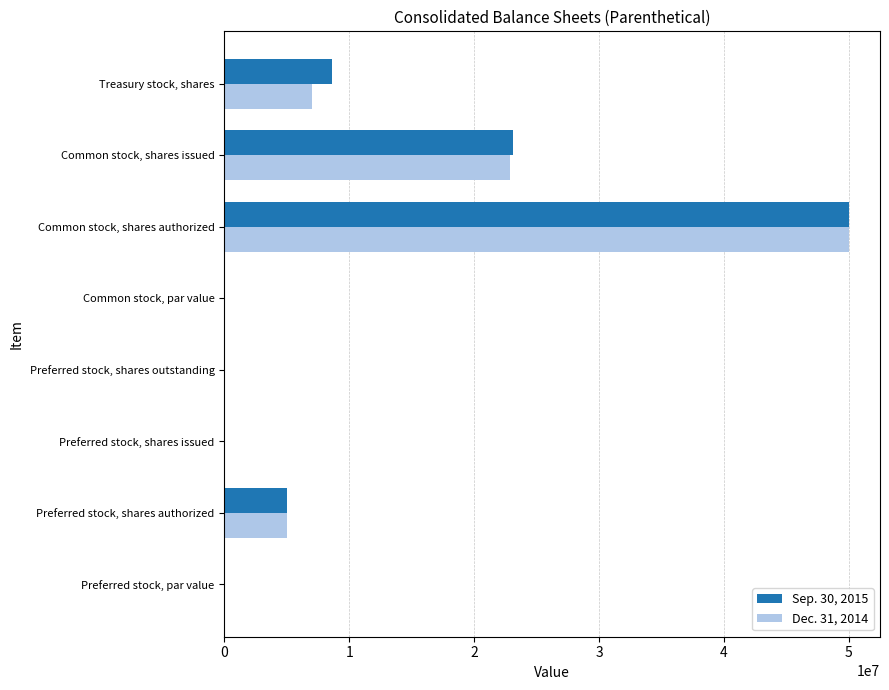

True or false: Sep. 30, 2015 has a value of 5000000.0 at Preferred stock, shares authorized.

True